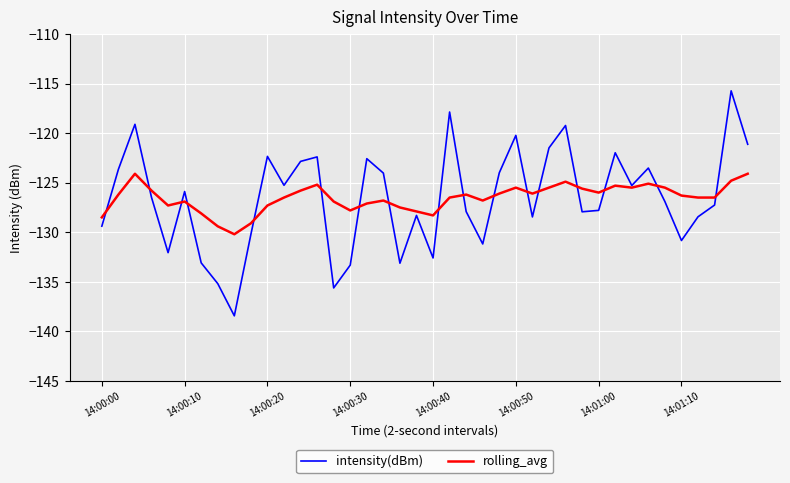

List the series in order of their peak value, highest first.

intensity(dBm), rolling_avg